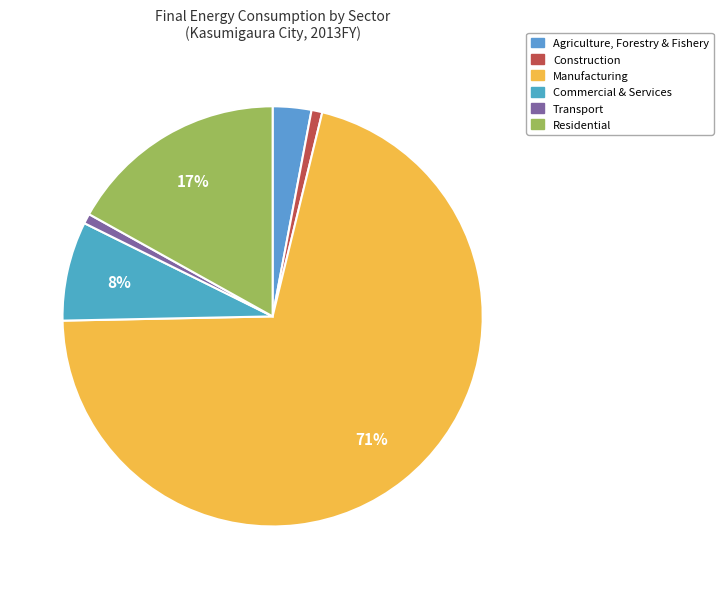

Which has a higher value, Manufacturing or Commercial & Services?

Manufacturing